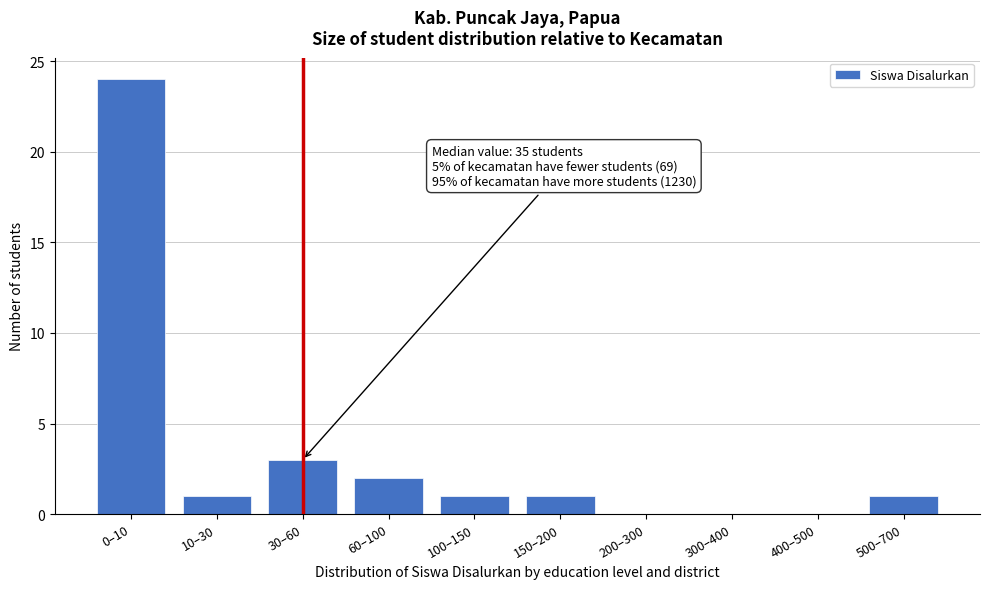

Reading left to right, transcribe all the data shown in this chart.

0–10=24	10–30=1	30–60=3	60–100=2	100–150=1	150–200=1	200–300=0	300–400=0	400–500=0	500–700=1